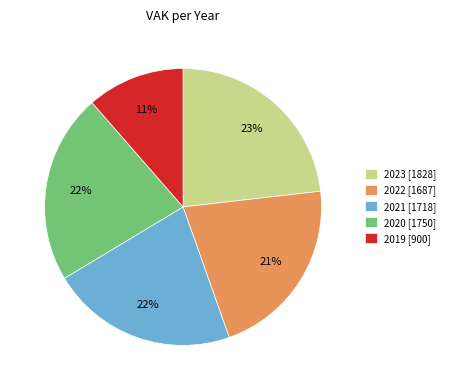

How many slices are in this pie chart?

5